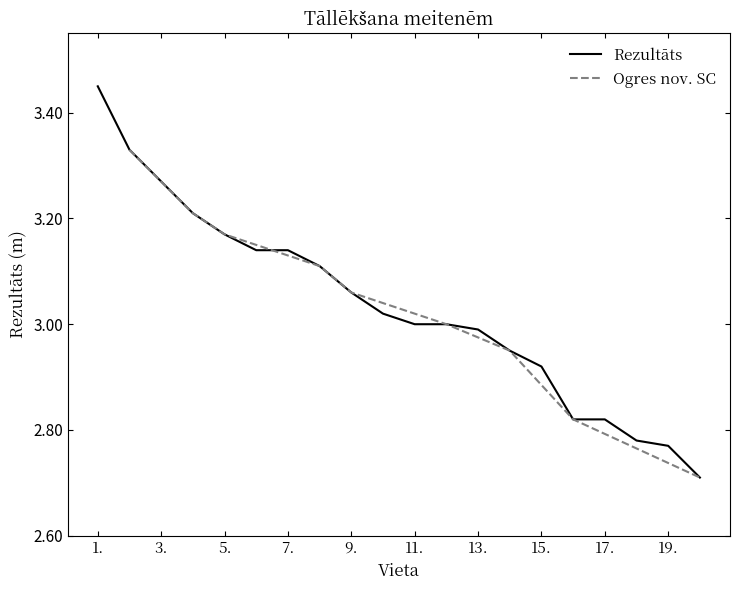

True or false: there are more than 1 points higher than both neighbors.

False